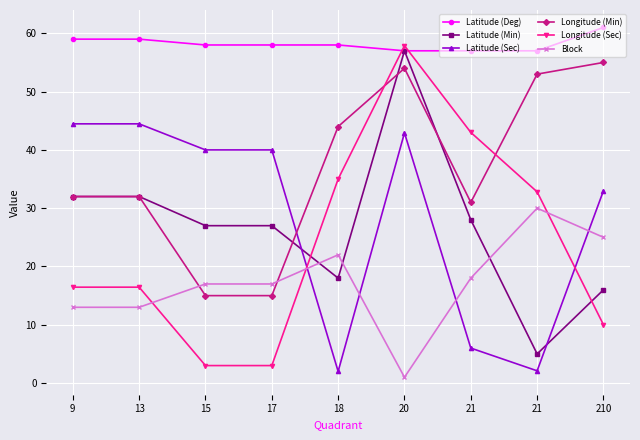

Reading left to right, list all the values displayed in this chart.

Latitude (Deg): 9=59.0	13=59.0	15=58.0	17=58.0	18=58.0	20=57.0	21=57.0	21=57.0	210=61.0
Latitude (Min): 9=32.0	13=32.0	15=27.0	17=27.0	18=18.0	20=57.0	21=28.0	21=5.0	210=16.0
Latitude (Sec): 9=44.5	13=44.5	15=40.0	17=40.0	18=2.0	20=42.9	21=6.0	21=2.1	210=33.0
Longitude (Min): 9=32.0	13=32.0	15=15.0	17=15.0	18=44.0	20=54.0	21=31.0	21=53.0	210=55.0
Longitude (Sec): 9=16.4	13=16.4	15=3.0	17=3.0	18=35.0	20=57.9	21=43.0	21=32.8	210=10.0
Block: 9=13.0	13=13.0	15=17.0	17=17.0	18=22.0	20=1.0	21=18.0	21=30.0	210=25.0